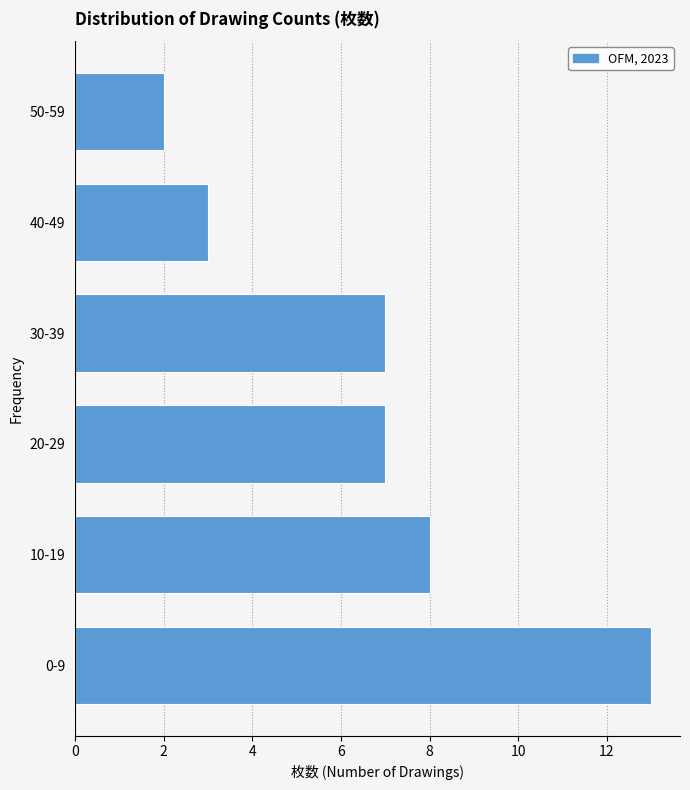

Reading bottom to top, transcribe all the data shown in this chart.

0-9=13	10-19=8	20-29=7	30-39=7	40-49=3	50-59=2